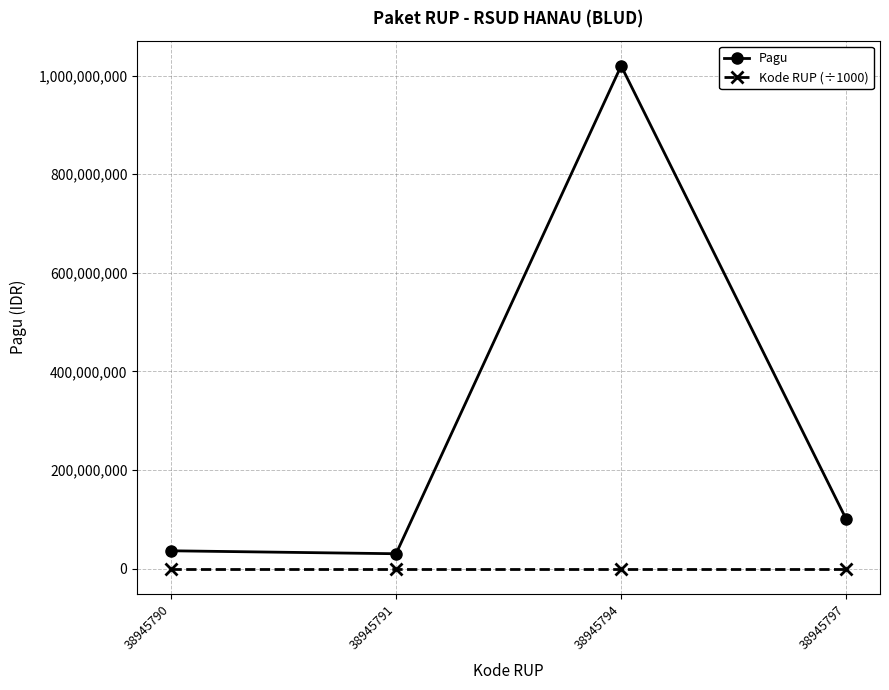

Reading right to left, extract all data points from this chart.

Pagu: 100000000.0	1020000000.0	30000000.0	36000000.0
Kode RUP (÷1000): 38945.8	38945.8	38945.8	38945.8